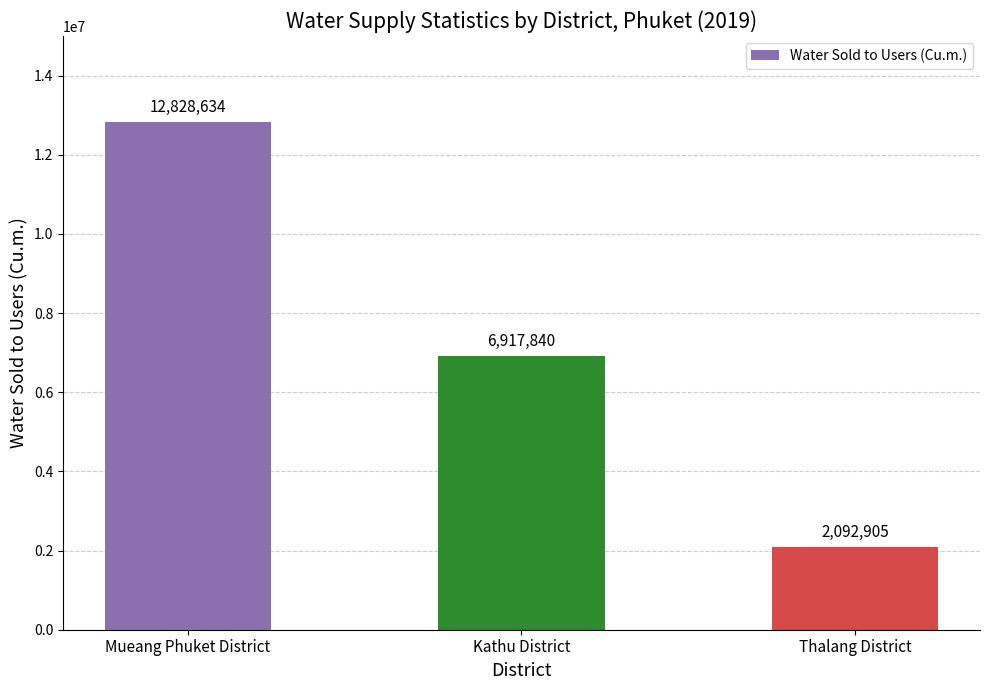

Read the value at Thalang District.

2092905